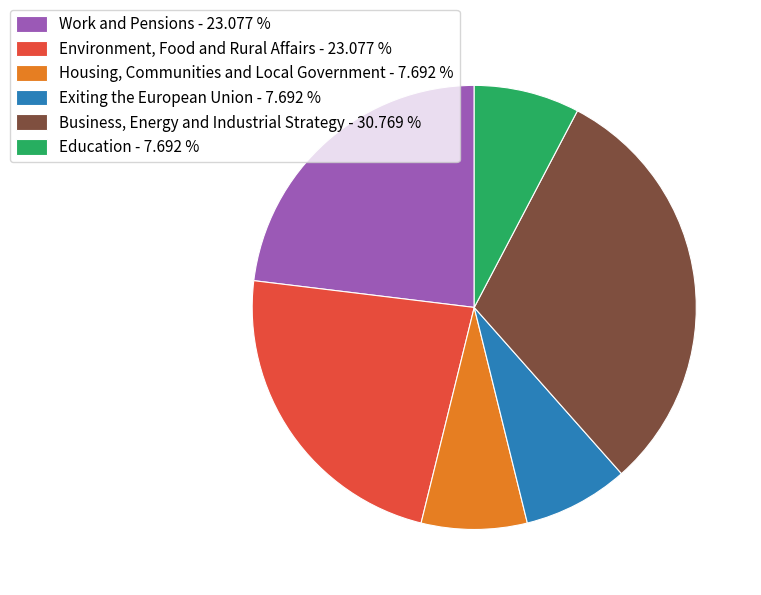

Is the sum of Business, Energy and Industrial Strategy - 30.769 % and Housing, Communities and Local Government - 7.692 % greater than half?

No